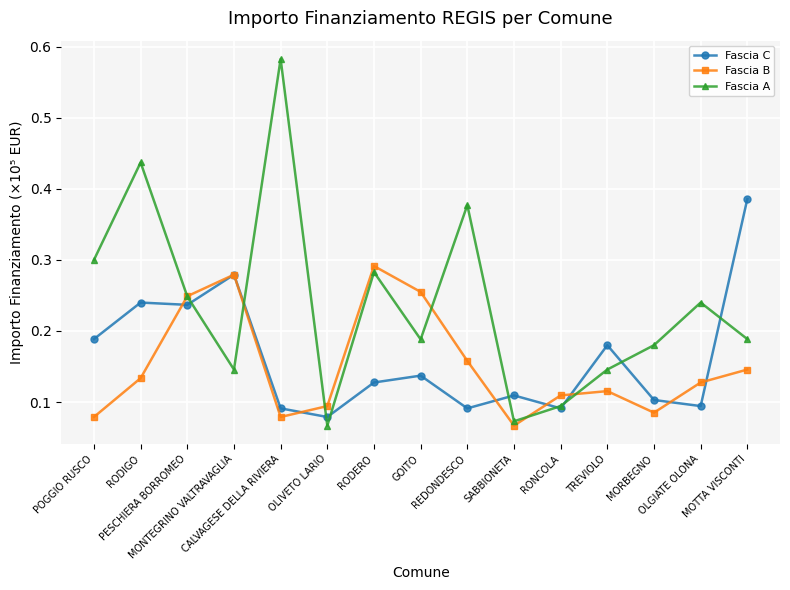

Which series has the largest range (max minus min)?

Fascia A